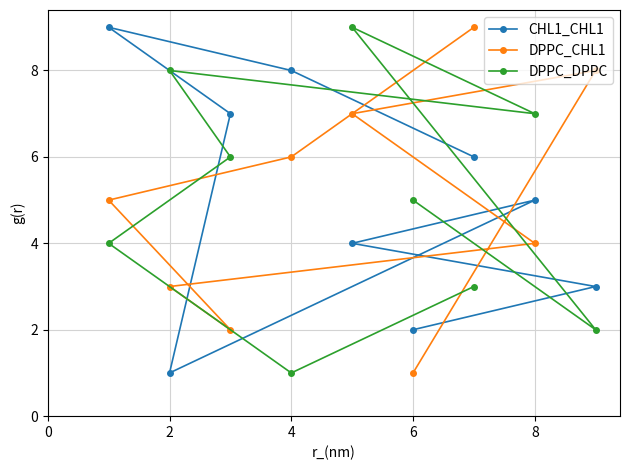

True or false: DPPC_CHL1 has a value of 4 at 2.

False